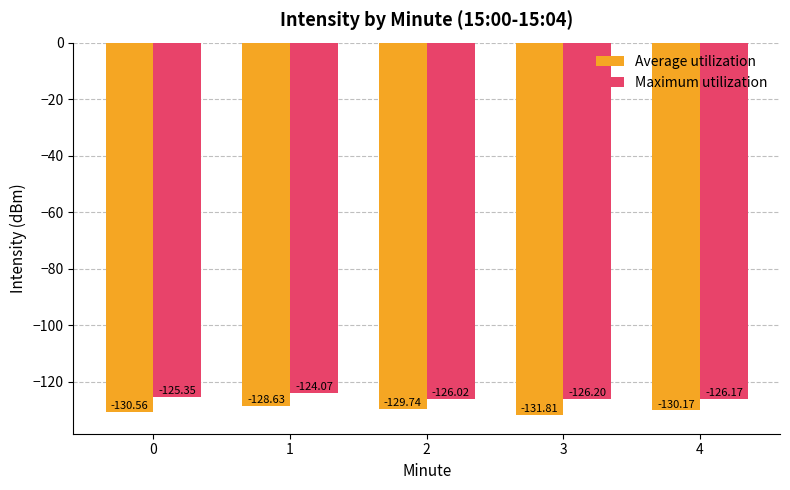

Rank the series by their average value, from lowest to highest.

Average utilization, Maximum utilization